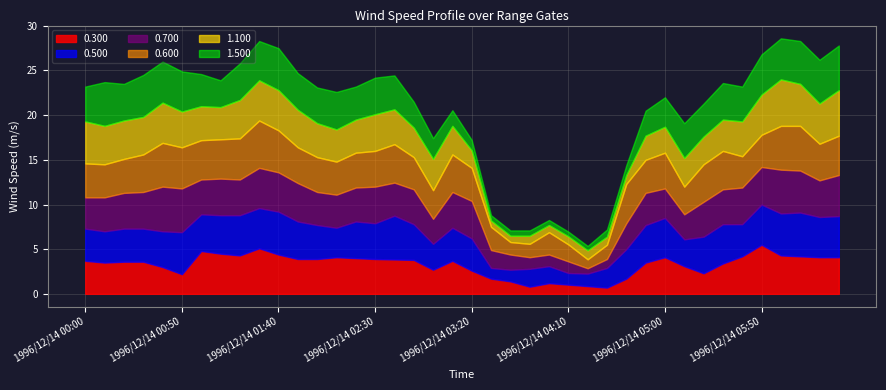

Where is the first local maximum for 0.600?

1996/12/14 00:40